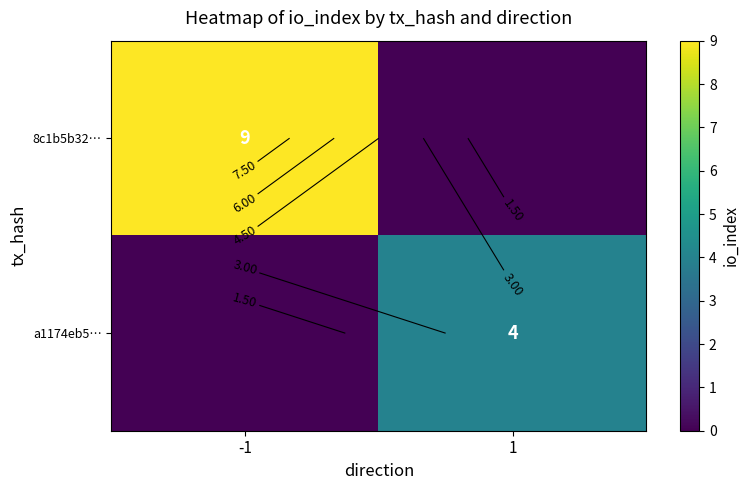

What is the difference between the highest and lowest values at 1?

4